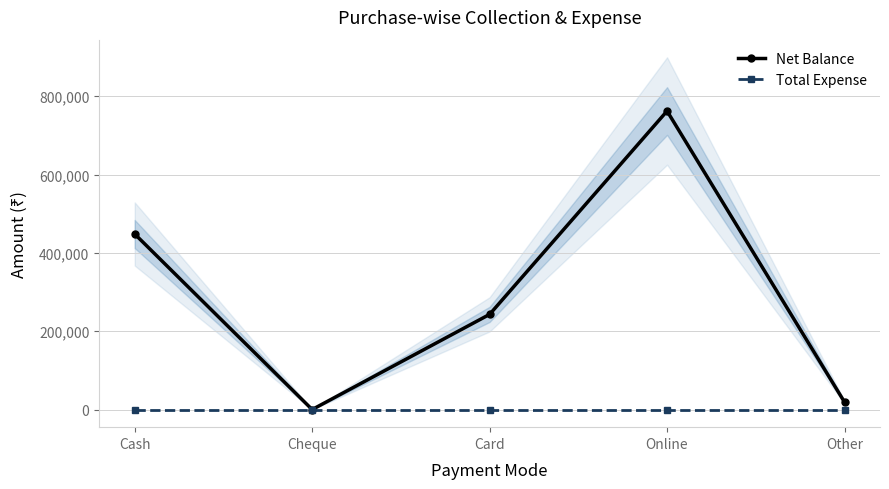

At which category does the chart reach its peak across all series?

Online